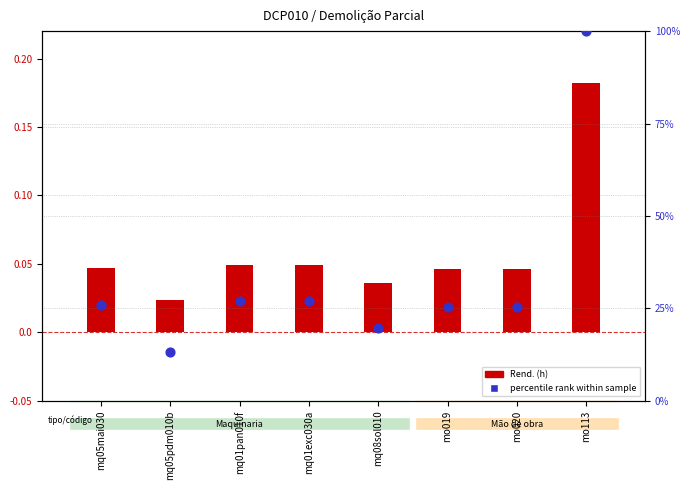

What is the total value across all series at mq08sol010?

19.8